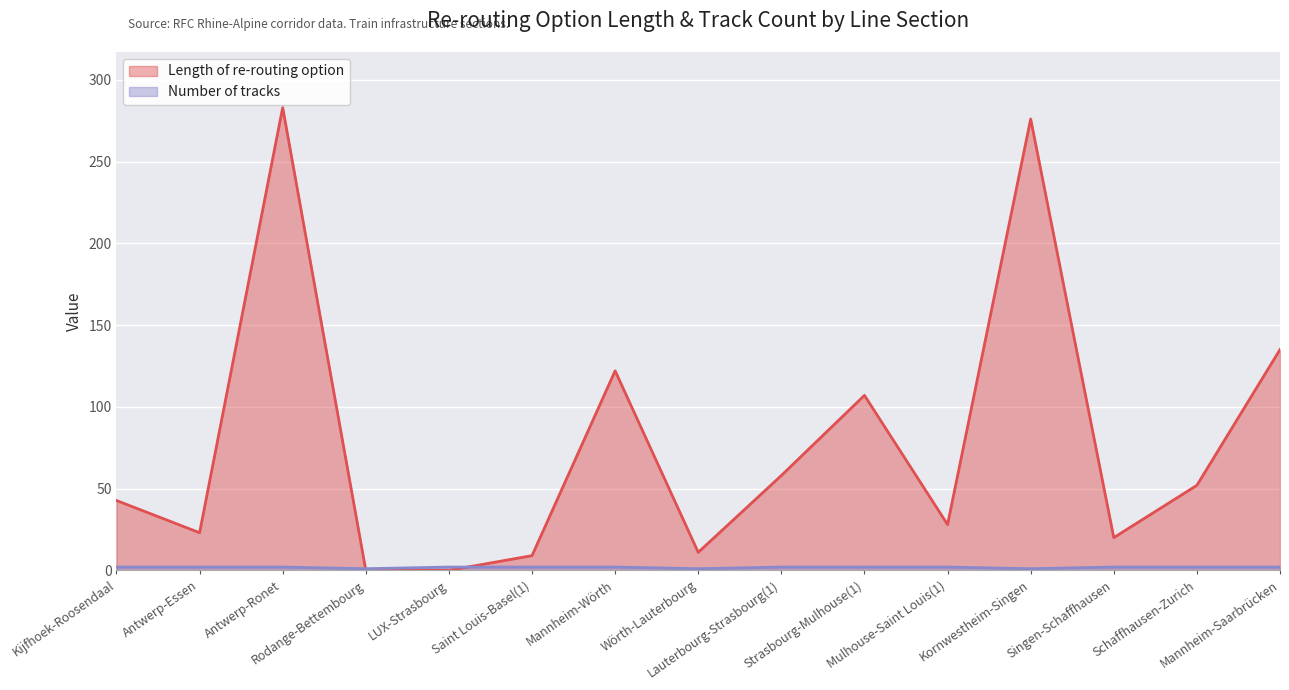

What is the label of the 2nd point from the left?

Antwerp-Essen